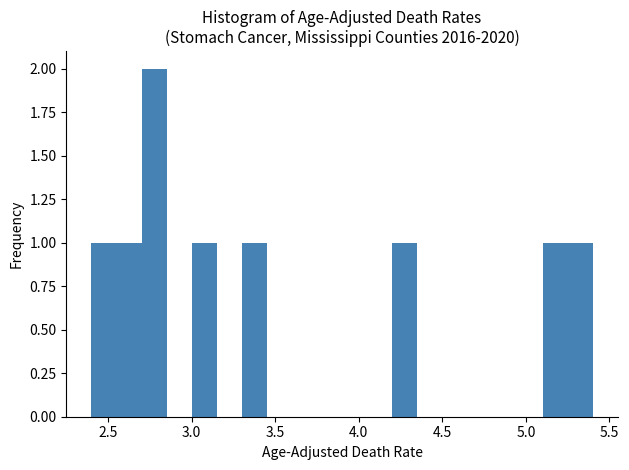

Around what value on the x-axis is the tallest bar? Give the approximate position of its centre, as read against the axis.

2.80